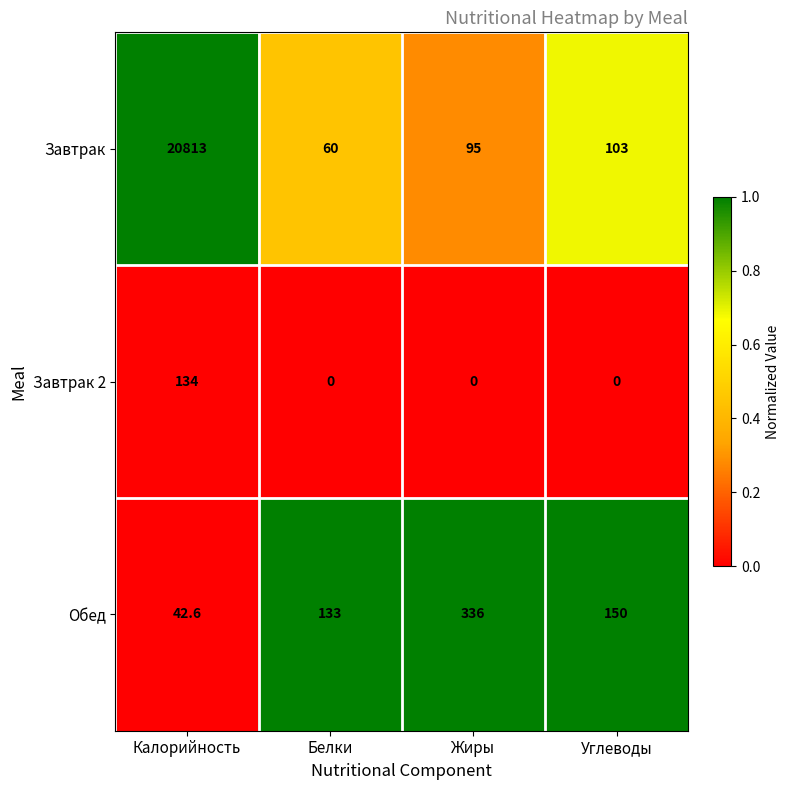

The Завтрак series shows 35941.5 at Калорийность. True or false?

False